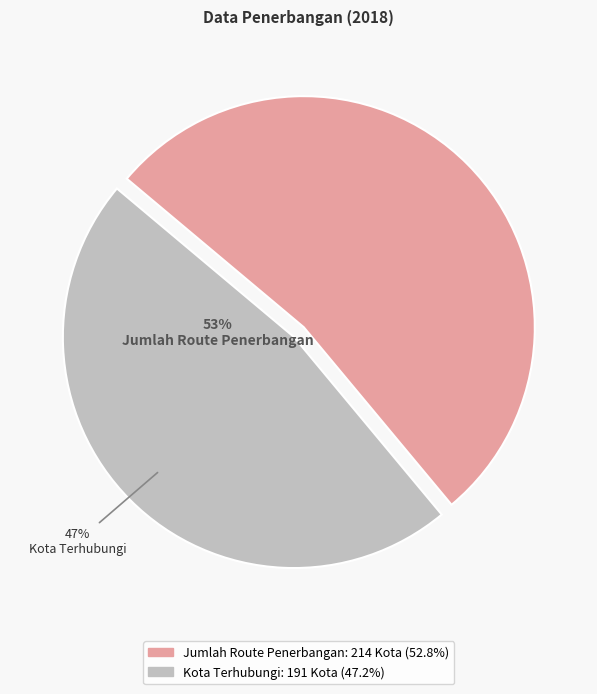

Is Jumlah Route Penerbangan the majority of the pie?

Yes